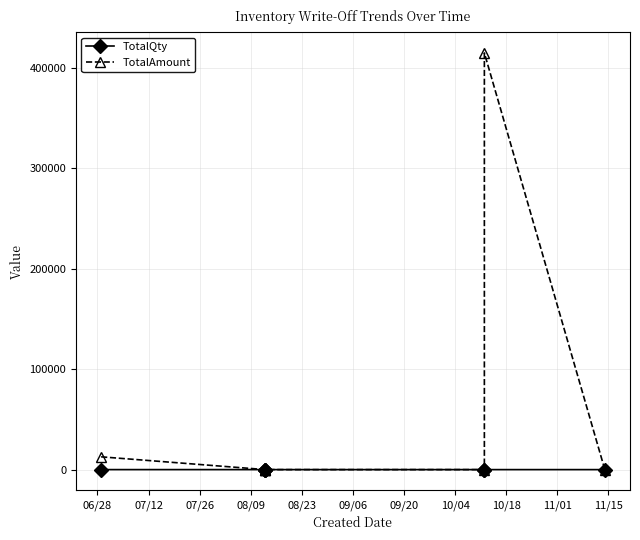

What is the maximum value shown in the chart?

415000